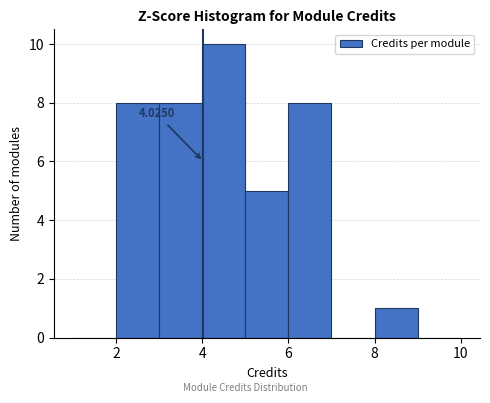

Which range on the x-axis has the tallest bar?

4 to 5